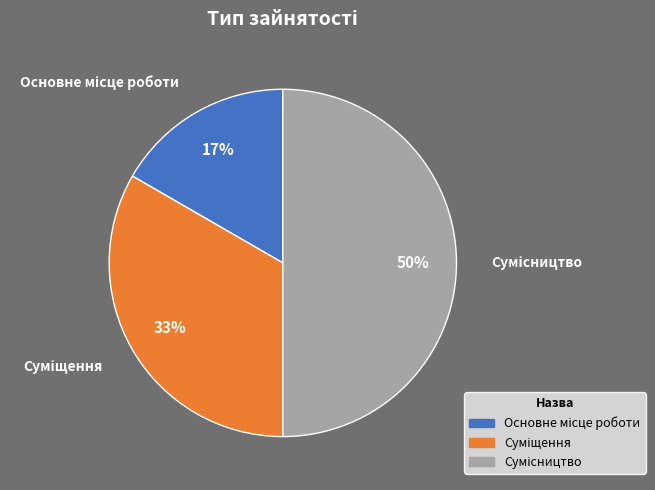

To the nearest percent, what is the difference between the largest and smallest slice percentages?

33%